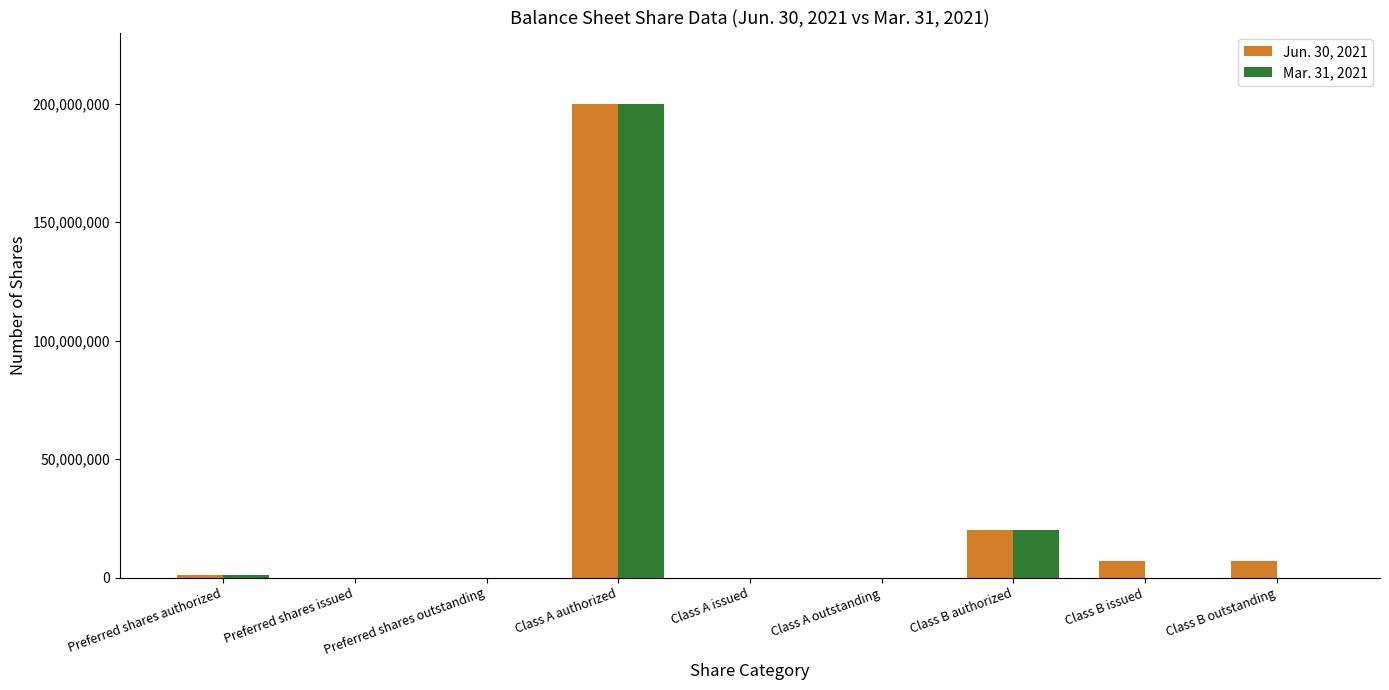

The Jun. 30, 2021 series shows 7187500 at Class B outstanding. True or false?

True